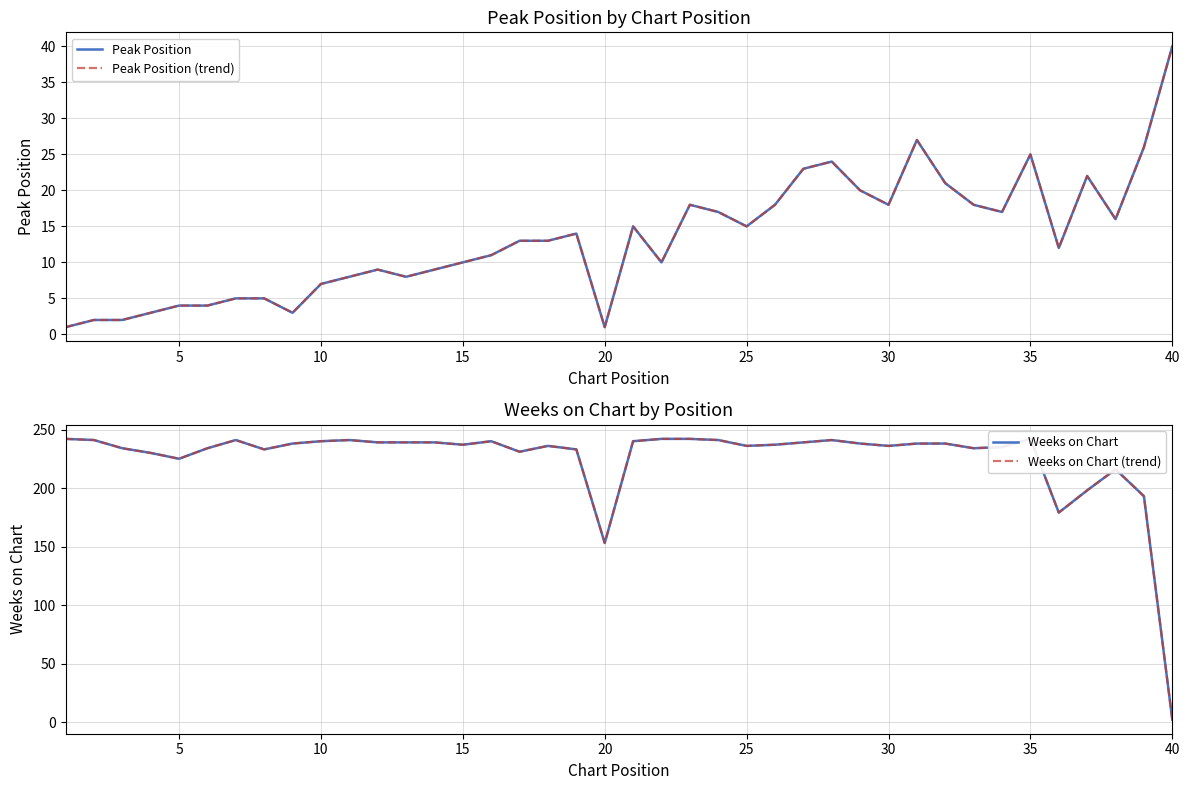

Reading left to right, what are all the values shown in this chart?

Peak Position: 1	2	2	3	4	4	5	5	3	7	8	9	8	9	10	11	13	13	14	1	15	10	18	17	15	18	23	24	20	18	27	21	18	17	25	12	22	16	26	40
Peak Position (trend): 1	2	2	3	4	4	5	5	3	7	8	9	8	9	10	11	13	13	14	1	15	10	18	17	15	18	23	24	20	18	27	21	18	17	25	12	22	16	26	40
Weeks on Chart: 242	241	234	230	225	234	241	233	238	240	241	239	239	239	237	240	231	236	233	153	240	242	242	241	236	237	239	241	238	236	238	238	234	235	242	179	198	216	193	2
Weeks on Chart (trend): 242	241	234	230	225	234	241	233	238	240	241	239	239	239	237	240	231	236	233	153	240	242	242	241	236	237	239	241	238	236	238	238	234	235	242	179	198	216	193	2